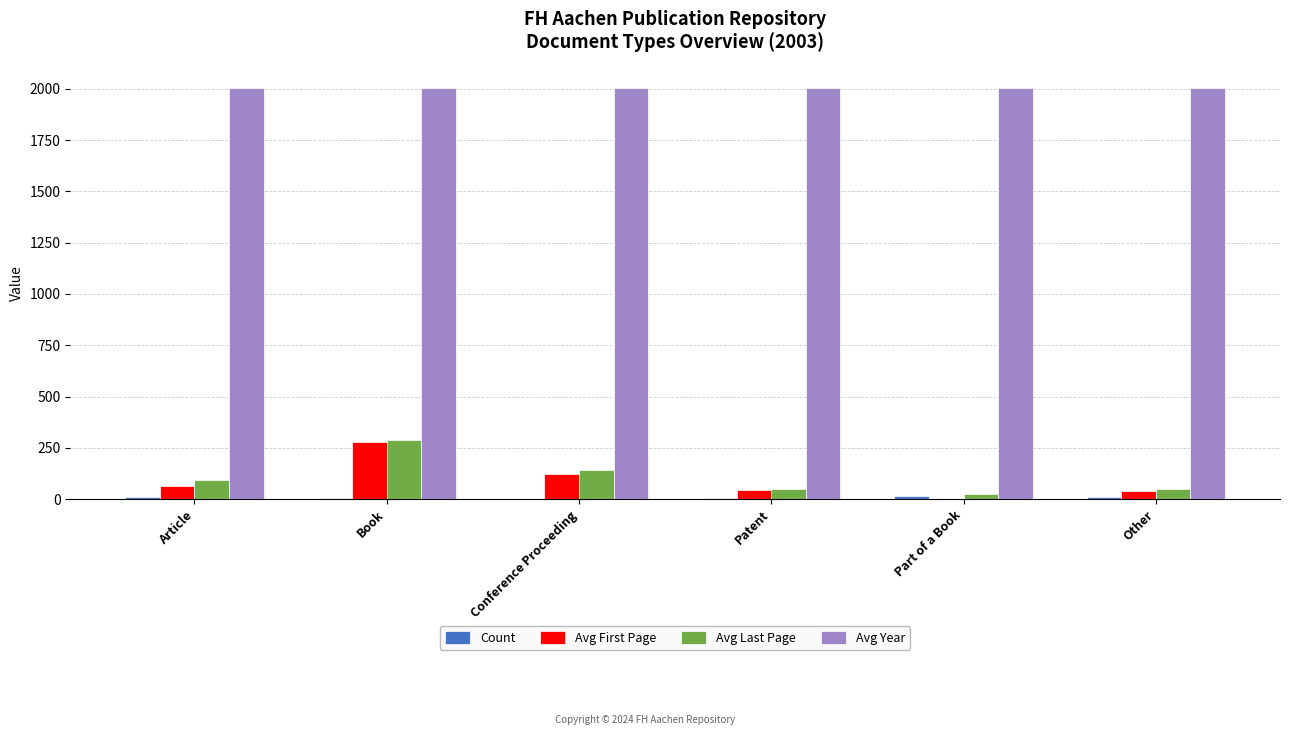

Which series changed the most between Part of a Book and Other?

Avg First Page